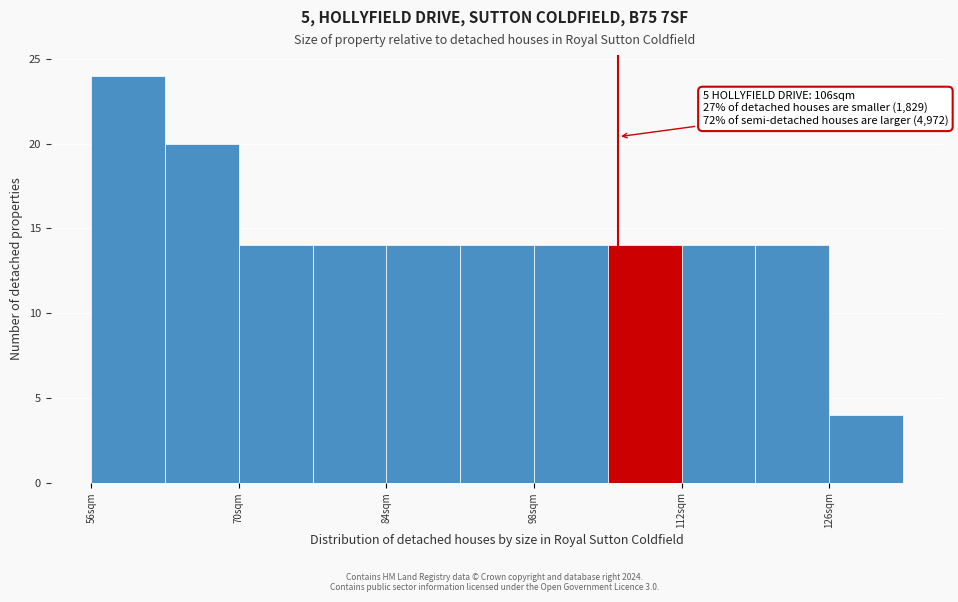

Read against the x-axis, roughly where is the centre of the tallest bar?

60